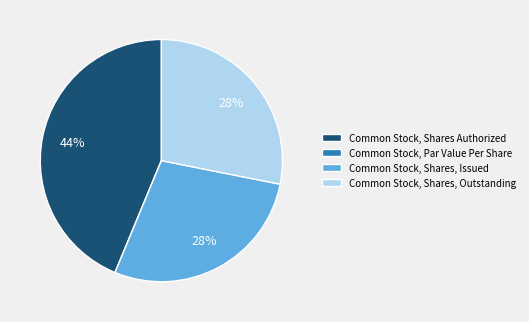

To the nearest percent, what is the average slice percentage?

25%